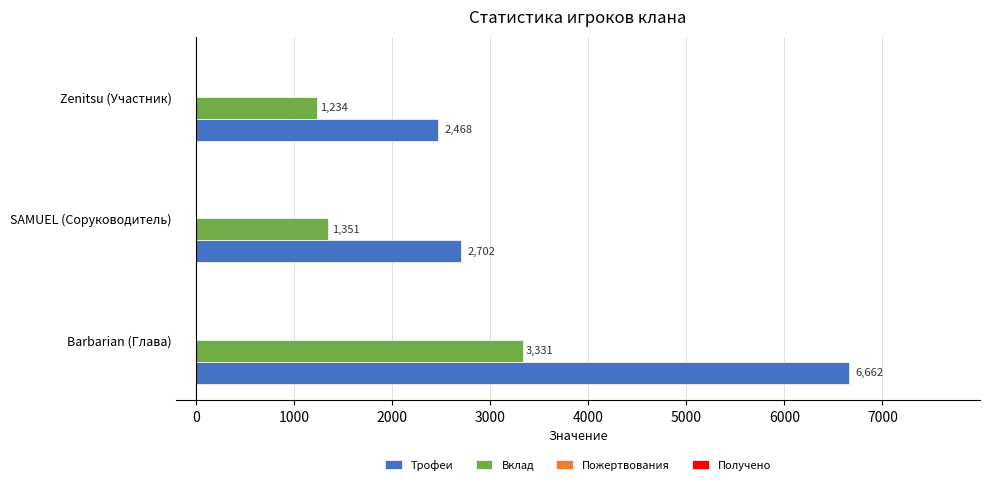

What is the average value of the Трофеи series?

3944